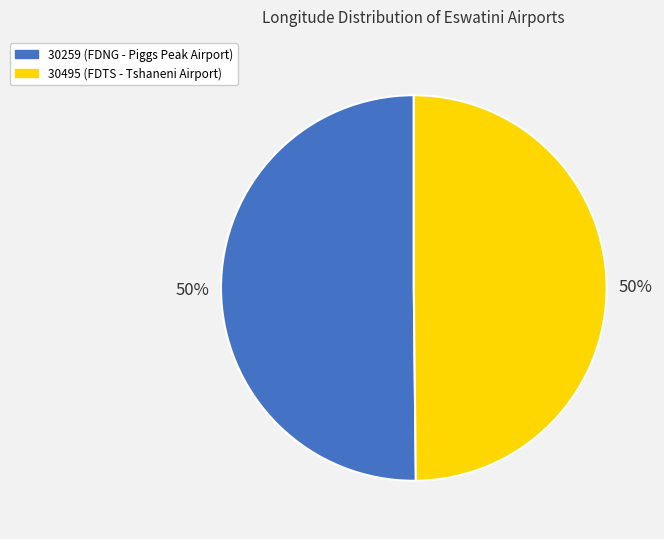

Do 30259 (FDNG - Piggs Peak Airport) and 30495 (FDTS - Tshaneni Airport) together represent more than half of the pie?

Yes